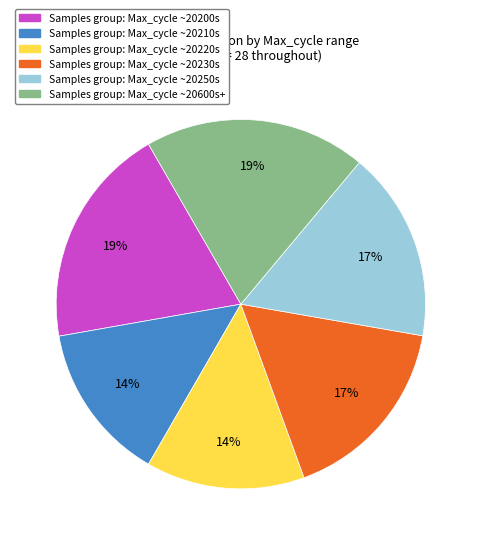

How many slices are in this pie chart?

6